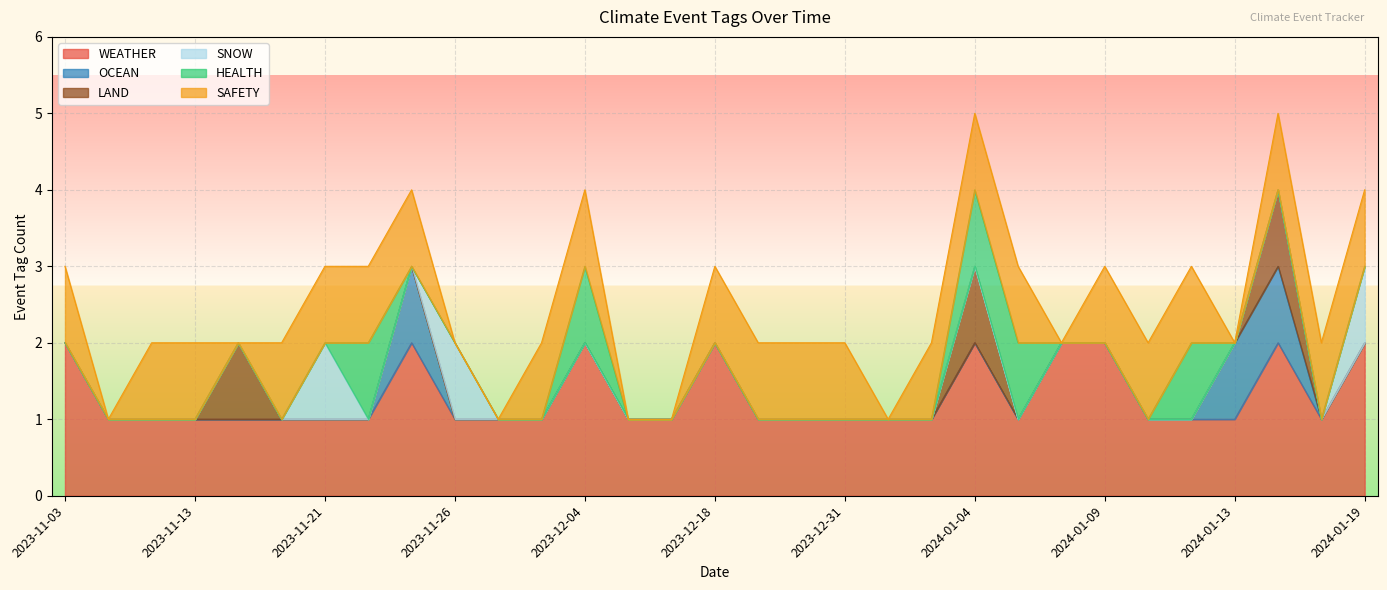

The value of LAND at 2023-11-30 is -1. True or false?

False